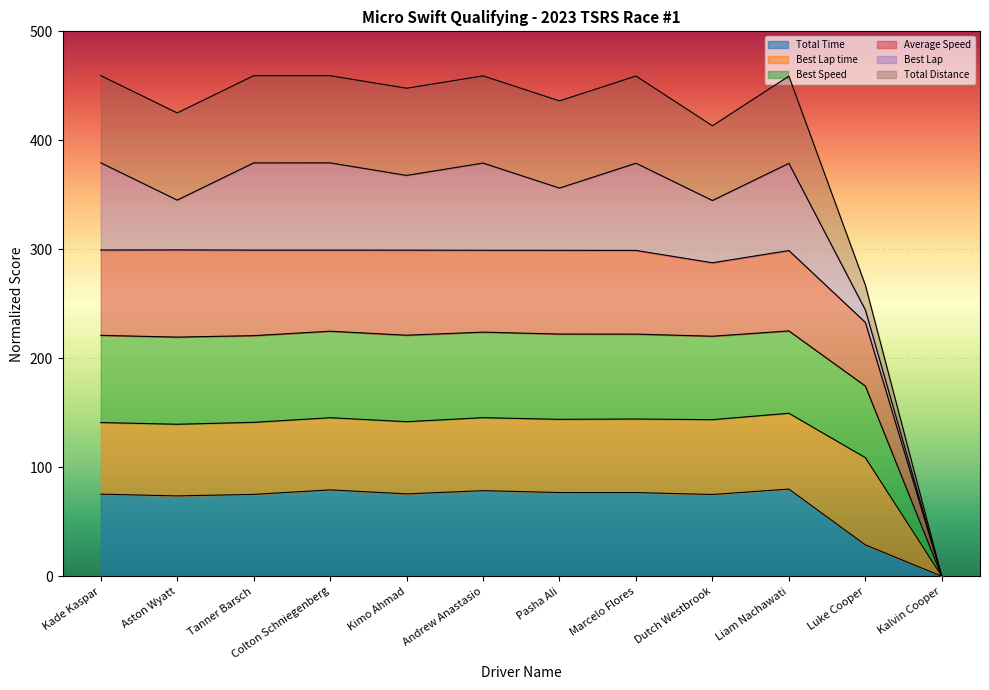

What position from the right is Tanner Barsch?

10